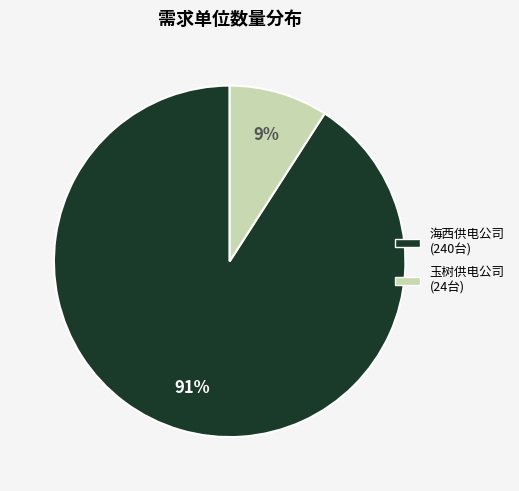

To the nearest percent, what is the average slice percentage?

50%